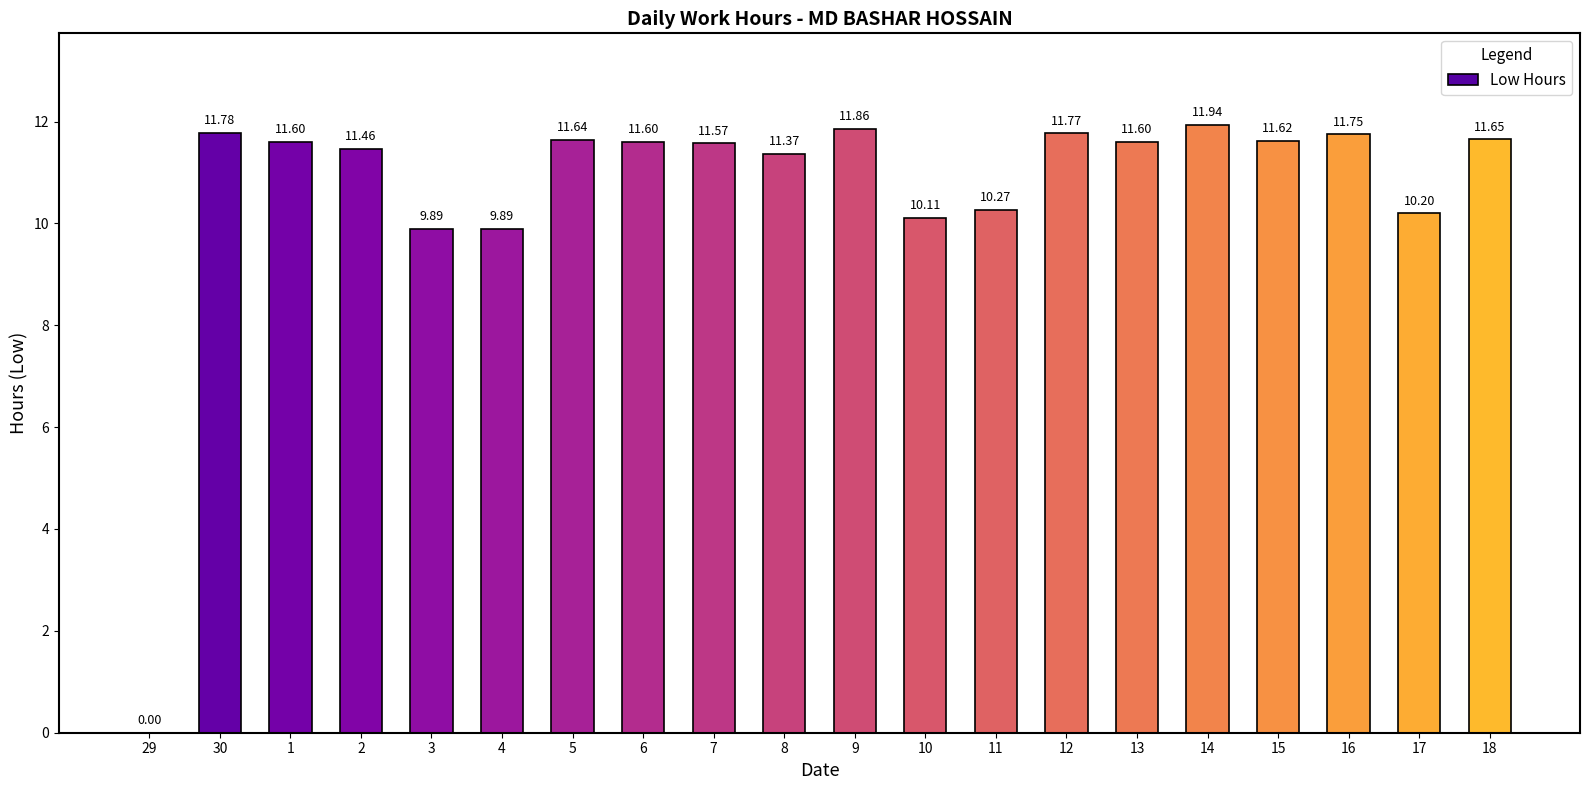

What is the sum of the values at 11 and 29?

10.3